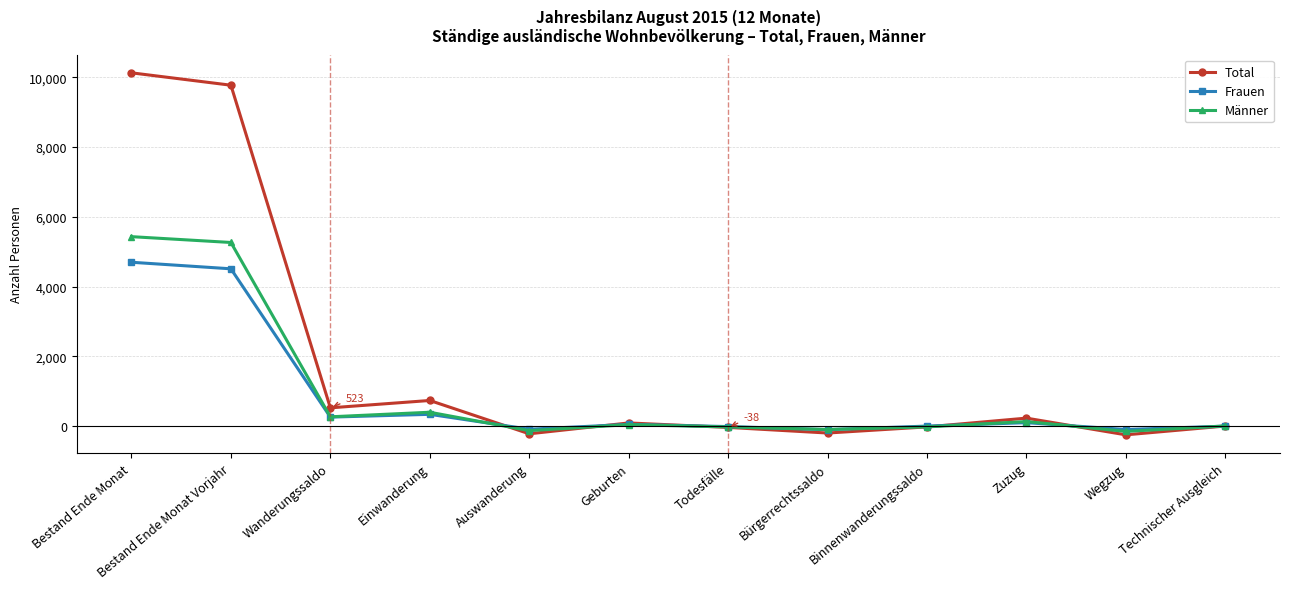

What is the greatest value displayed?

10128